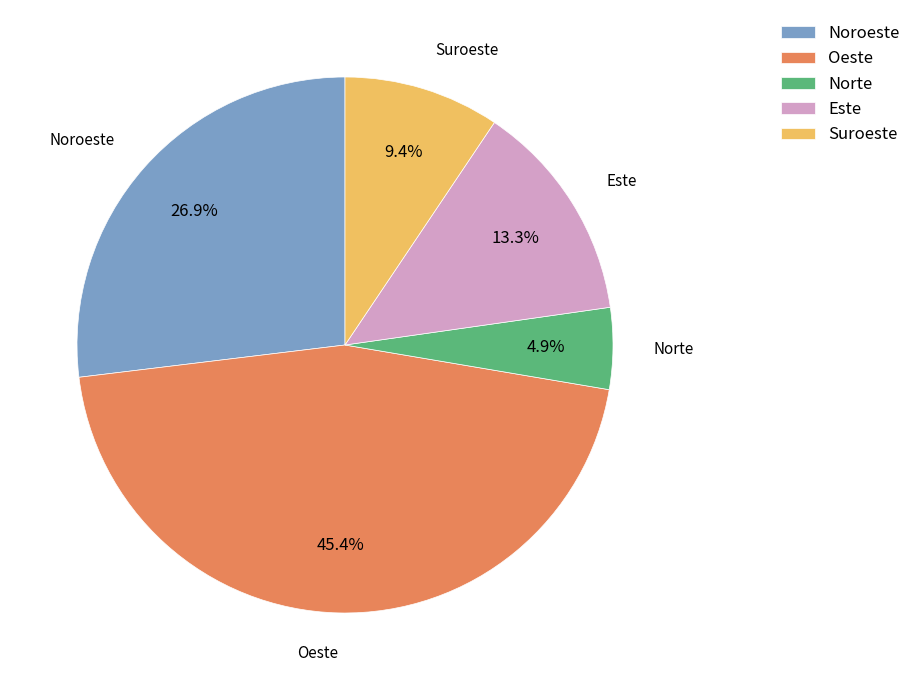

What is the smallest slice in the pie chart?

Norte